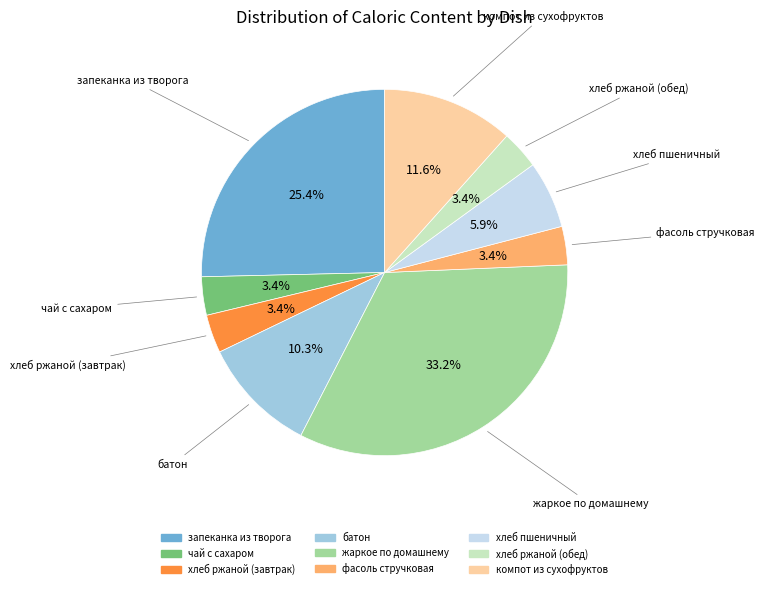

Which slice is the largest?

жаркое по домашнему